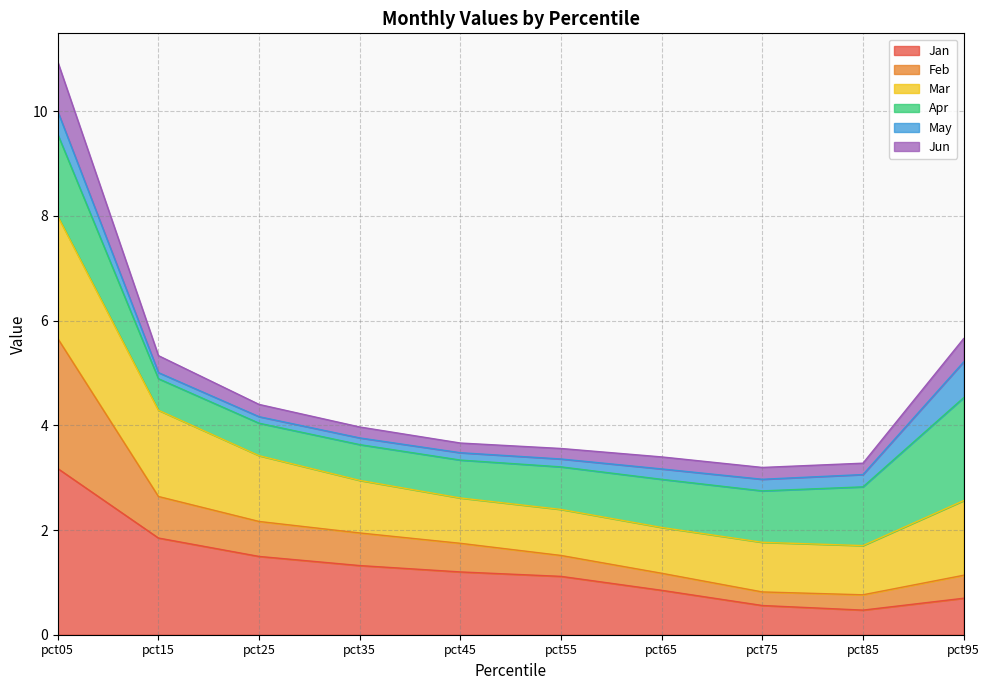

What is the difference between the highest and lowest values at pct05?

7.8